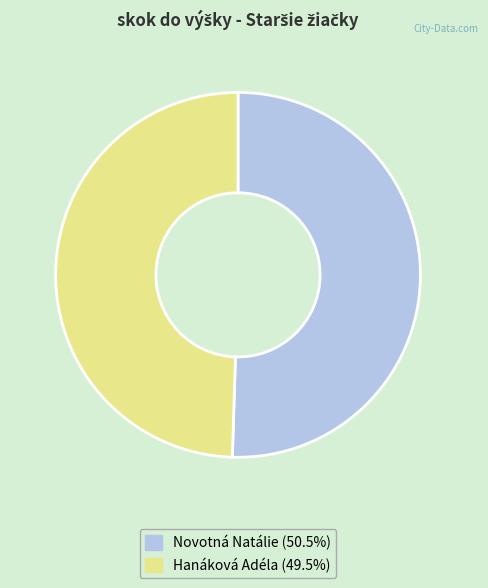

Does any single category account for the majority?

Yes